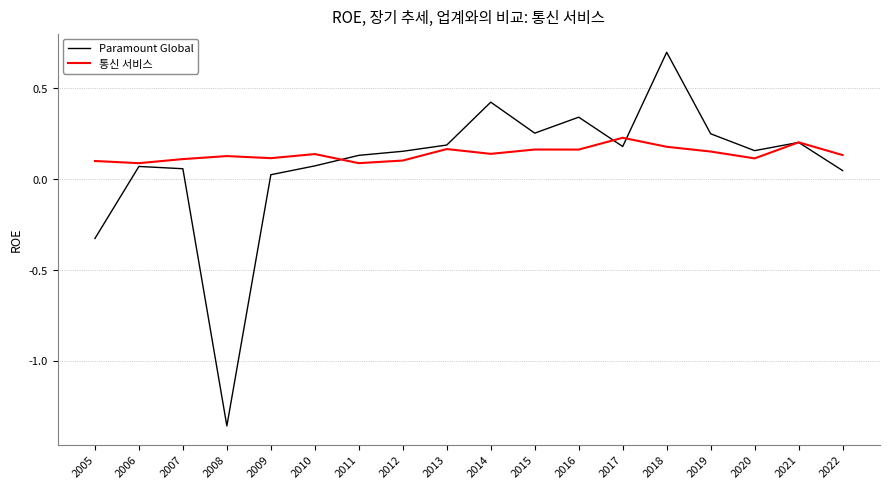

How many lines are shown in the chart?

2